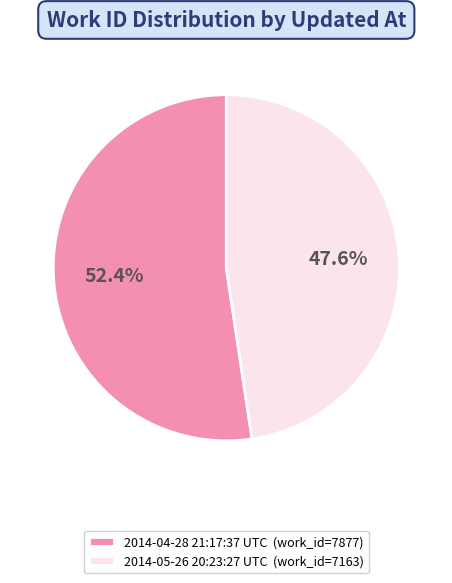

Which category has the biggest portion of the pie?

2014-04-28 21:17:37 UTC